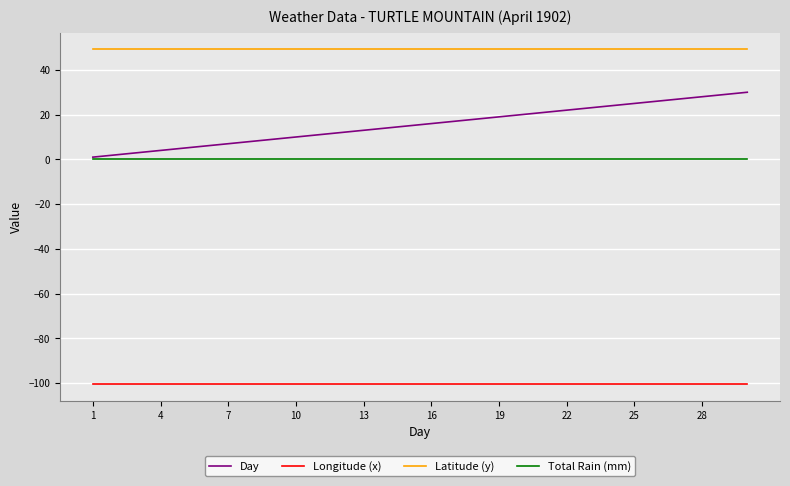

Rank the series by their maximum value, from lowest to highest.

Longitude (x), Total Rain (mm), Day, Latitude (y)